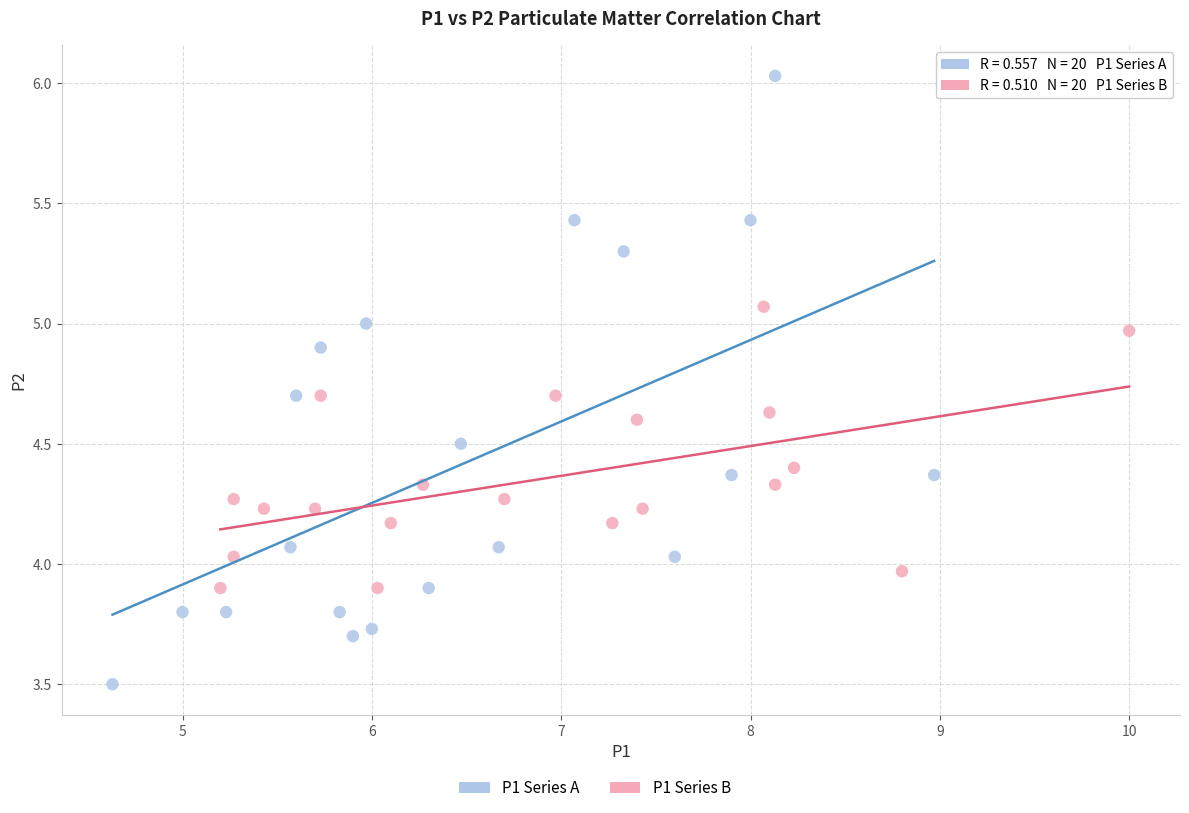

Which series has the widest spread of Y values?

P1 Series A